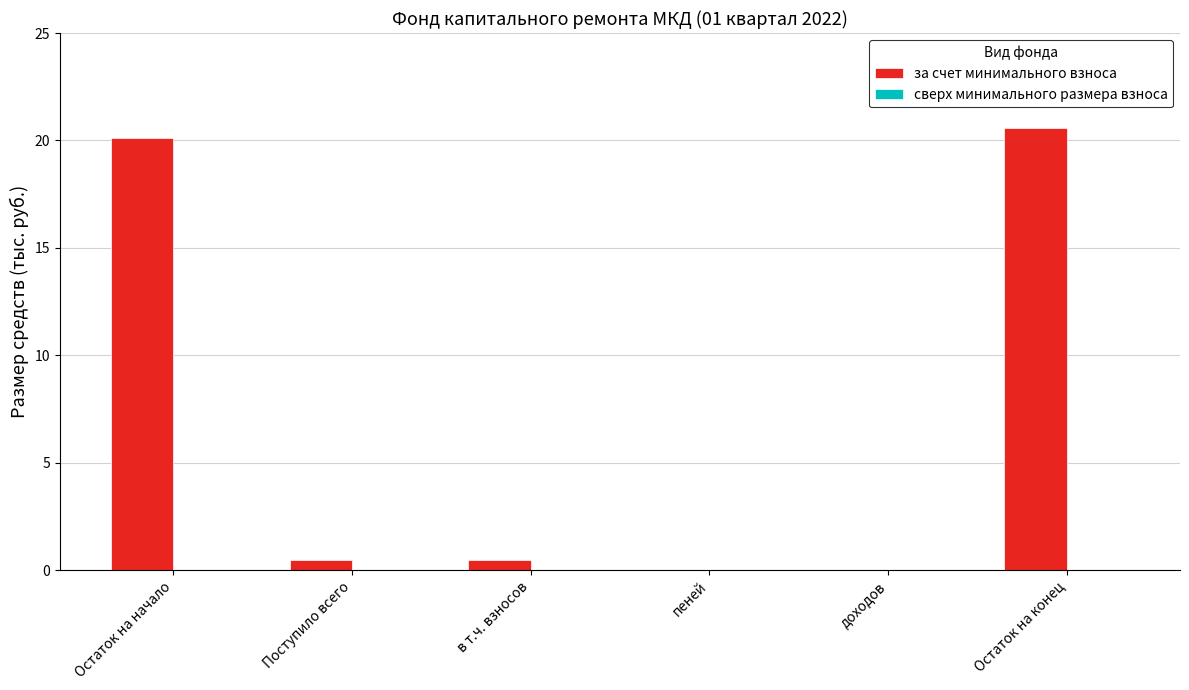

Between Остаток на конец and доходов, which is larger?

Остаток на конец